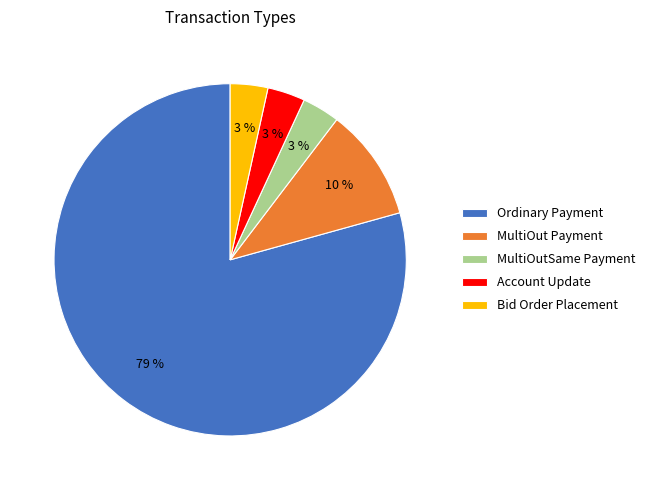

Which slice is the largest?

Ordinary Payment